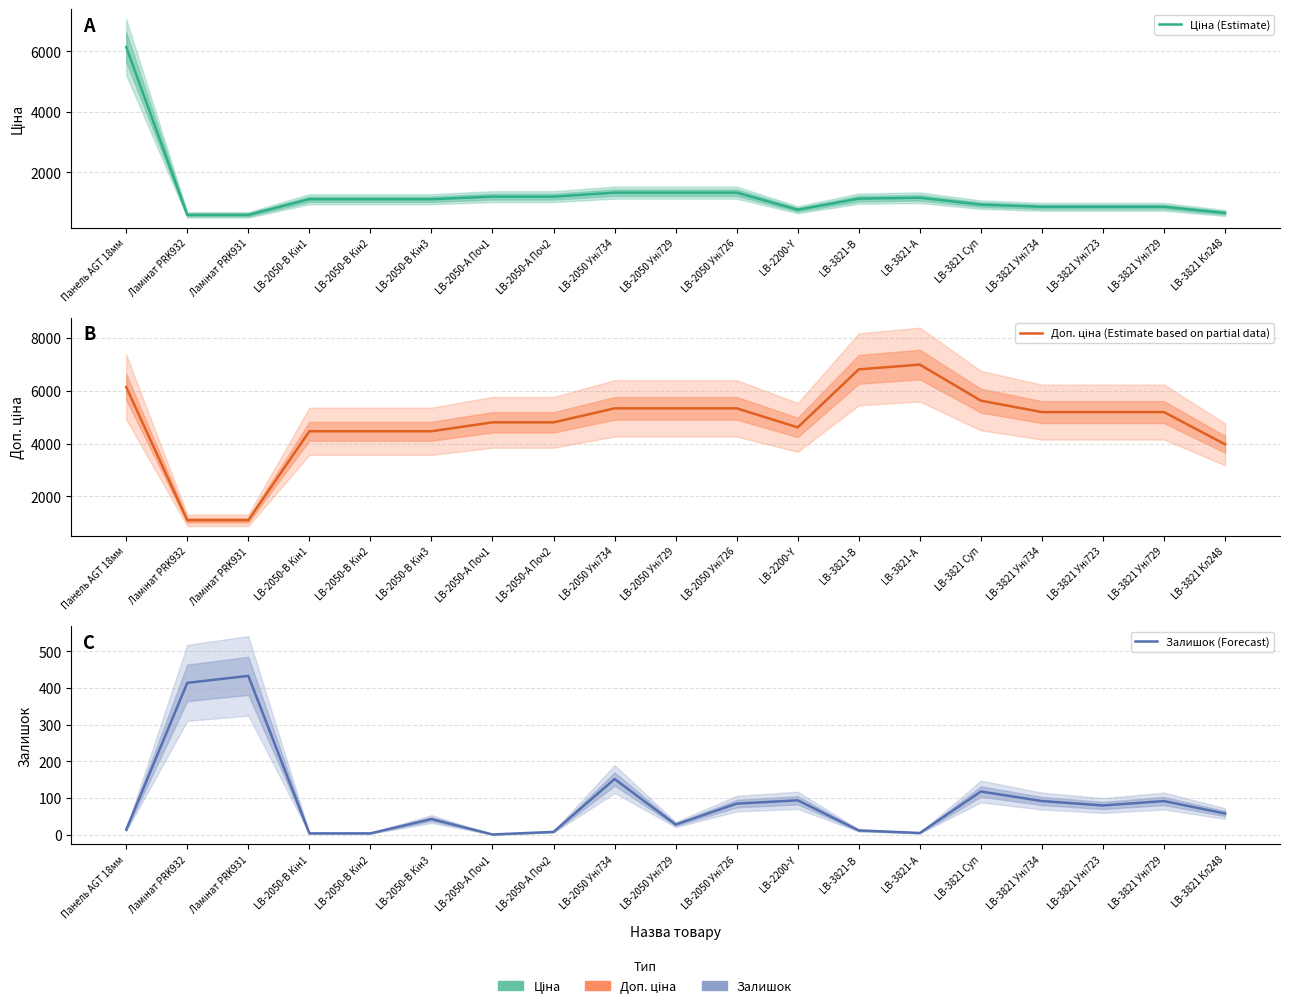

Reading left to right, what are all the values shown in this chart?

Ціна (Estimate): 6143.2	599.9	599.9	1117.4	1117.4	1117.4	1201.7	1201.7	1334.2	1334.2	1334.2	769.5	1135.5	1165.6	938.2	865.9	865.9	865.9	662.6
Доп. ціна (Estimate based on partial data): 6143.2	1100.0	1100.0	4469.5	4469.5	4469.5	4806.8	4806.8	5336.9	5336.9	5336.9	4617.1	6812.7	6993.4	5629.1	5195.4	5195.4	5195.4	3975.6
Залишок (Forecast): 14.0	414.0	433.0	4.0	4.0	43.0	1.0	8.0	152.0	28.0	85.0	94.0	12.0	5.0	118.0	92.0	80.0	92.0	58.0